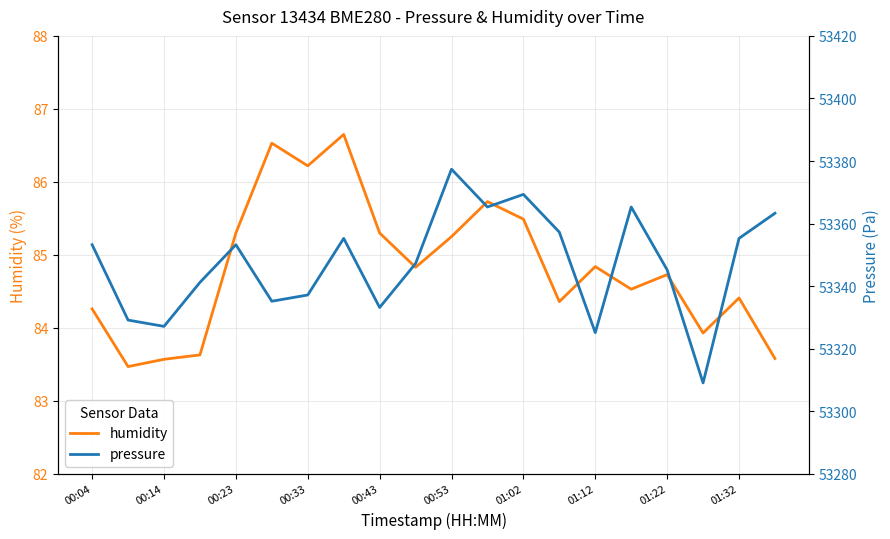

How many values in the humidity series are below 84?

5